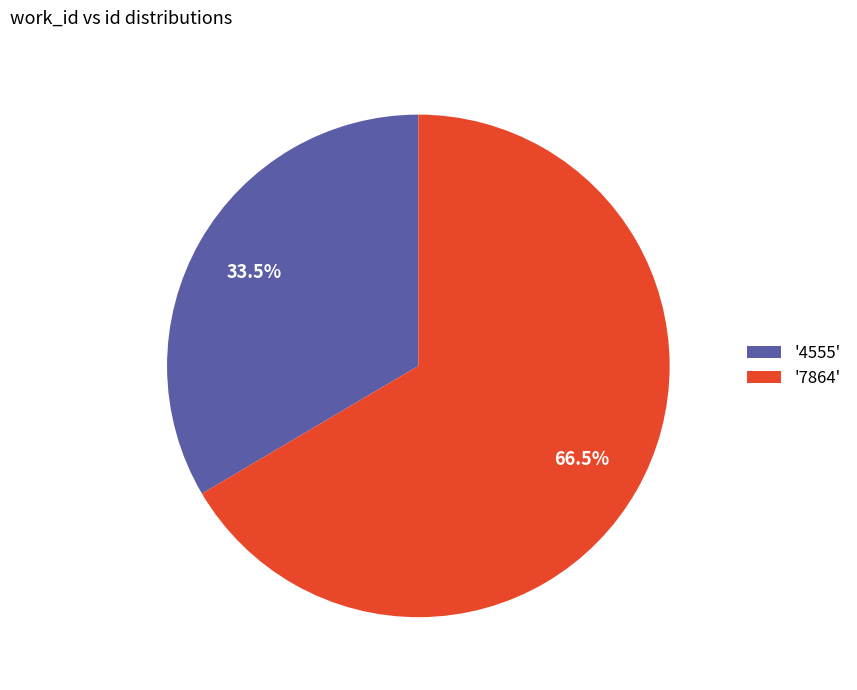

How many segments does this pie chart have?

2